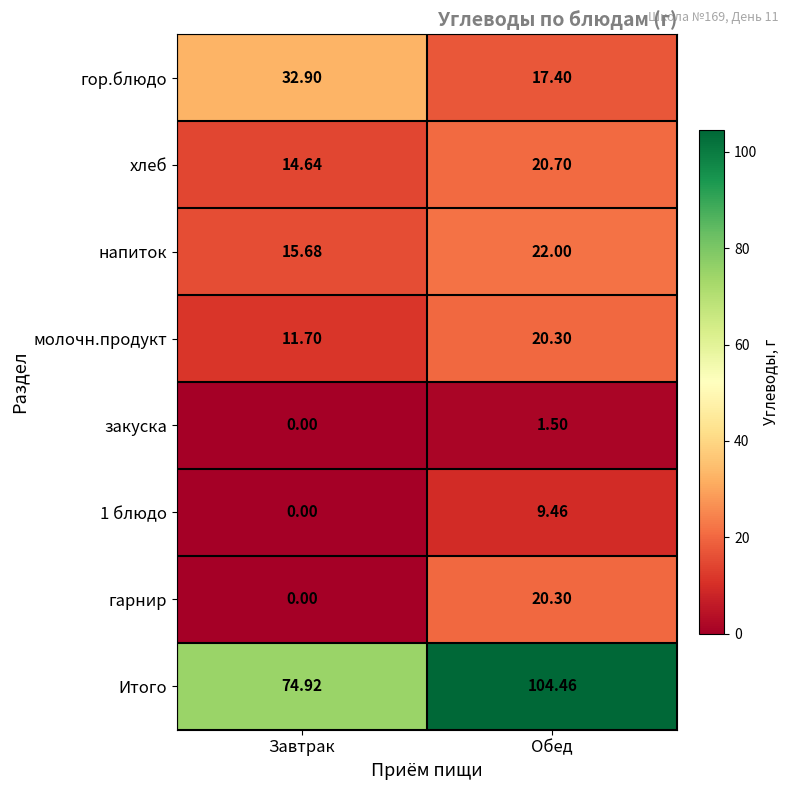

Which series has the largest total across all categories?

Итого